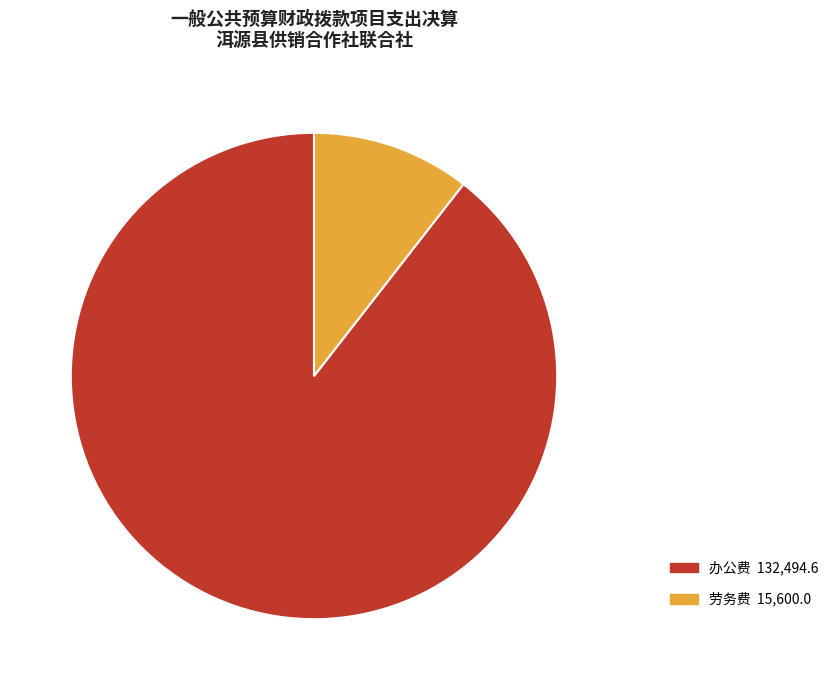

Count the number of slices in the pie.

2